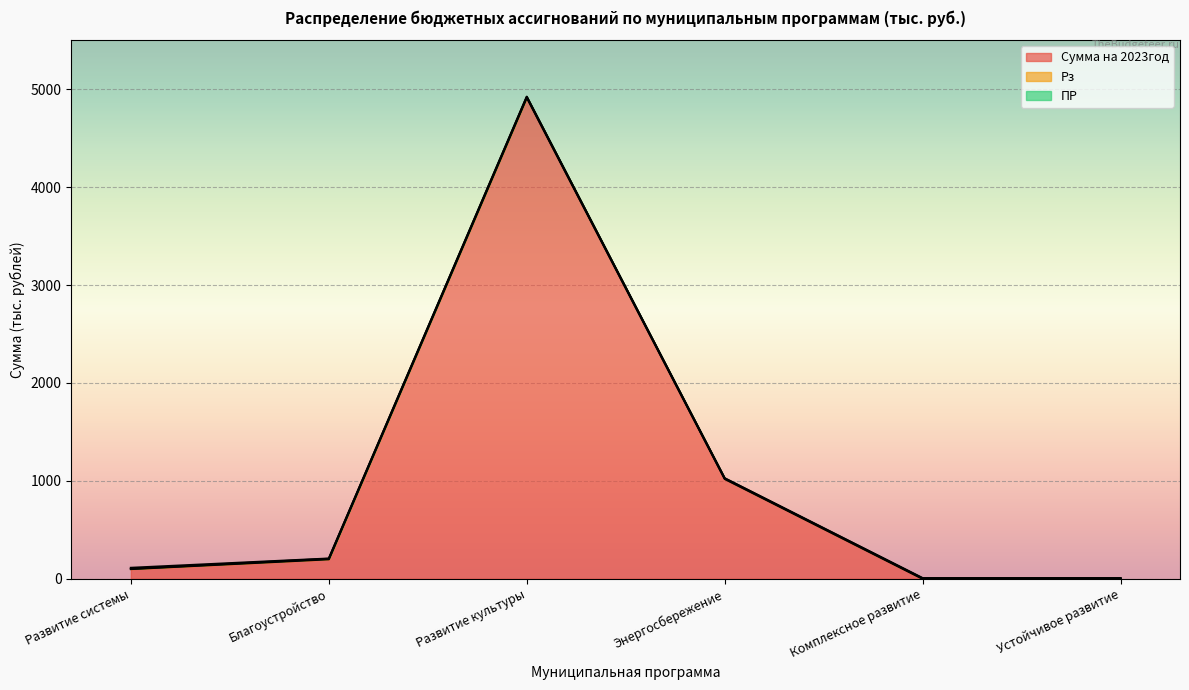

Which series changed the most between Развитие культуры and Энергосбережение?

Сумма на 2023год